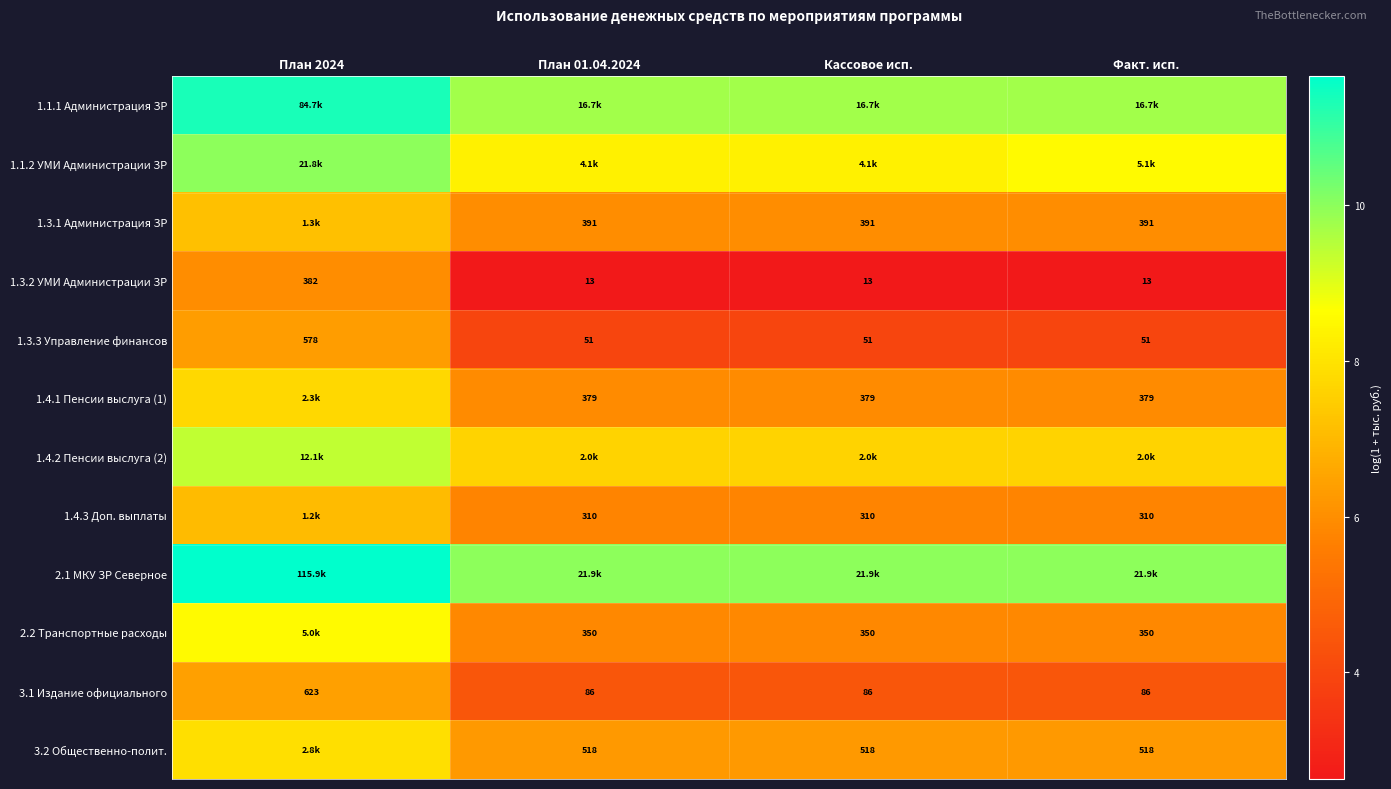

Which category has the highest value in the 1.4.2 Пенсии выслуга (2) series?

План 2024